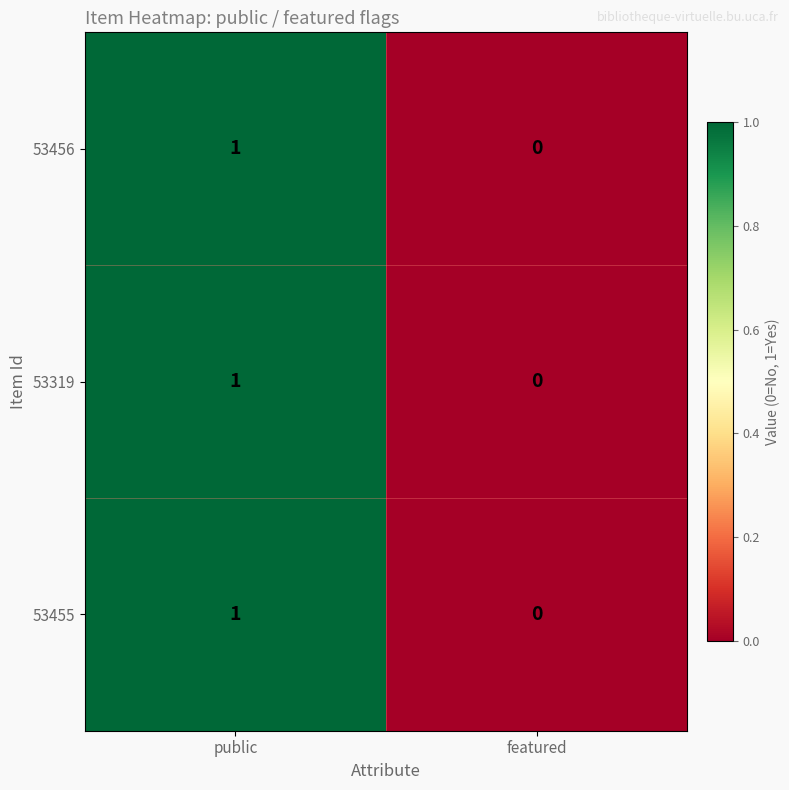

Rank the categories by 53456 value from lowest to highest.

featured, public